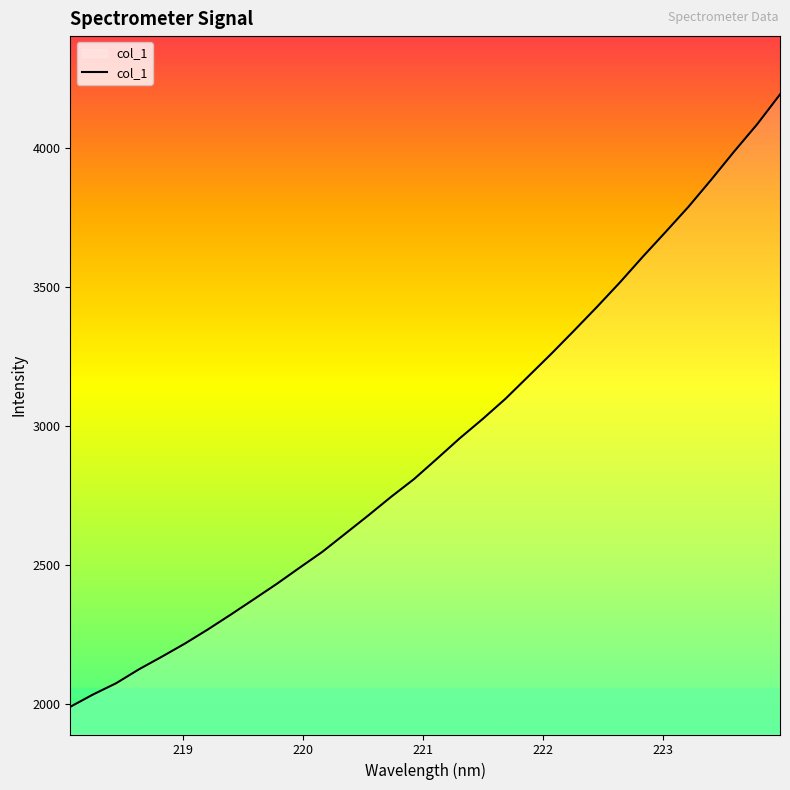

What is the maximum value shown in the chart?

4192.5